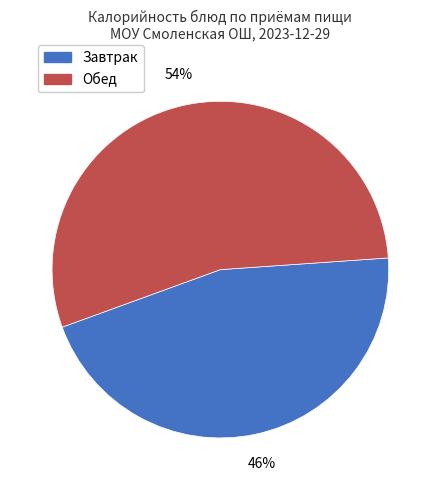

Is there any slice that represents more than half of the pie?

Yes